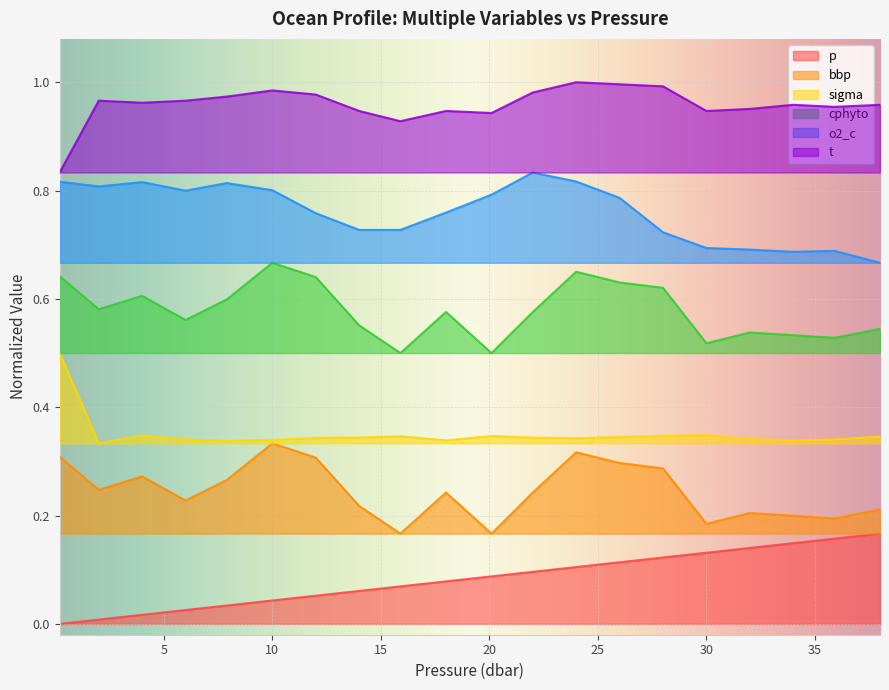

What are all the series names shown in the legend?

p, bbp, sigma, cphyto, o2_c, t